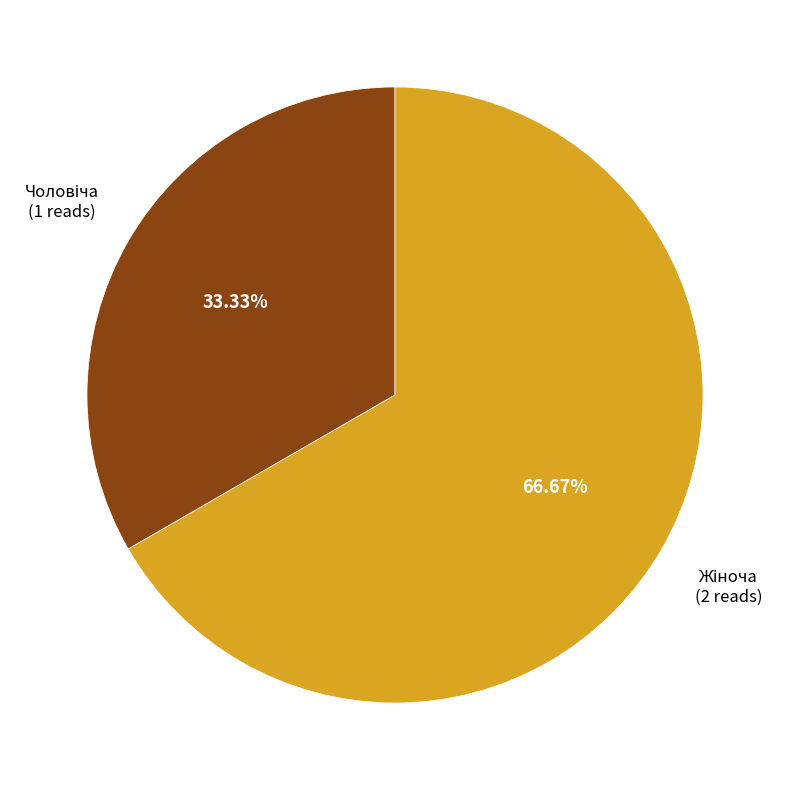

Does any single category account for the majority?

Yes